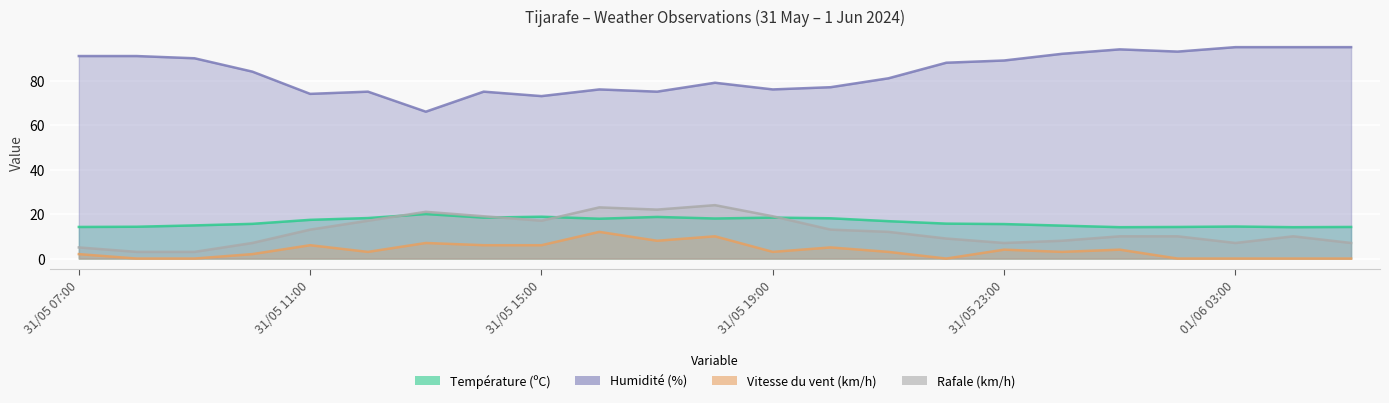

Reading right to left, what are all the values shown in this chart?

Température (ºC): 01/06 05:00=14.2	01/06 04:00=14.1	01/06 03:00=14.4	01/06 02:00=14.2	01/06 01:00=14.1	01/06 00:00=14.8	31/05 23:00=15.5	31/05 22:00=15.7	31/05 21:00=16.8	31/05 20:00=18.1	31/05 19:00=18.4	31/05 18:00=18.0	31/05 17:00=18.7	31/05 16:00=17.9	31/05 15:00=18.8	31/05 14:00=18.4	31/05 13:00=20.0	31/05 12:00=18.2	31/05 11:00=17.4	31/05 10:00=15.6	31/05 09:00=14.9	31/05 08:00=14.3	31/05 07:00=14.2
Humidité (%): 01/06 05:00=95.0	01/06 04:00=95.0	01/06 03:00=95.0	01/06 02:00=93.0	01/06 01:00=94.0	01/06 00:00=92.0	31/05 23:00=89.0	31/05 22:00=88.0	31/05 21:00=81.0	31/05 20:00=77.0	31/05 19:00=76.0	31/05 18:00=79.0	31/05 17:00=75.0	31/05 16:00=76.0	31/05 15:00=73.0	31/05 14:00=75.0	31/05 13:00=66.0	31/05 12:00=75.0	31/05 11:00=74.0	31/05 10:00=84.0	31/05 09:00=90.0	31/05 08:00=91.0	31/05 07:00=91.0
Vitesse du vent (km/h): 01/06 05:00=0.0	01/06 04:00=0.0	01/06 03:00=0.0	01/06 02:00=0.0	01/06 01:00=4.0	01/06 00:00=3.0	31/05 23:00=4.0	31/05 22:00=0.0	31/05 21:00=3.0	31/05 20:00=5.0	31/05 19:00=3.0	31/05 18:00=10.0	31/05 17:00=8.0	31/05 16:00=12.0	31/05 15:00=6.0	31/05 14:00=6.0	31/05 13:00=7.0	31/05 12:00=3.0	31/05 11:00=6.0	31/05 10:00=2.0	31/05 09:00=0.0	31/05 08:00=0.0	31/05 07:00=2.0
Rafale (km/h): 01/06 05:00=7.0	01/06 04:00=10.0	01/06 03:00=7.0	01/06 02:00=10.0	01/06 01:00=10.0	01/06 00:00=8.0	31/05 23:00=7.0	31/05 22:00=9.0	31/05 21:00=12.0	31/05 20:00=13.0	31/05 19:00=19.0	31/05 18:00=24.0	31/05 17:00=22.0	31/05 16:00=23.0	31/05 15:00=17.0	31/05 14:00=19.0	31/05 13:00=21.0	31/05 12:00=17.0	31/05 11:00=13.0	31/05 10:00=7.0	31/05 09:00=3.0	31/05 08:00=3.0	31/05 07:00=5.0